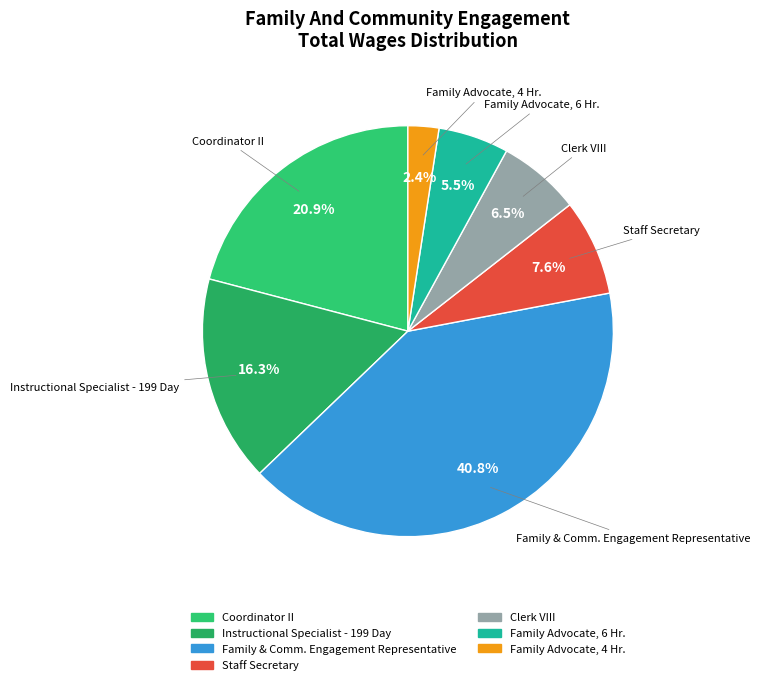

What is the smallest slice in the pie chart?

Family Advocate, 4 Hr.